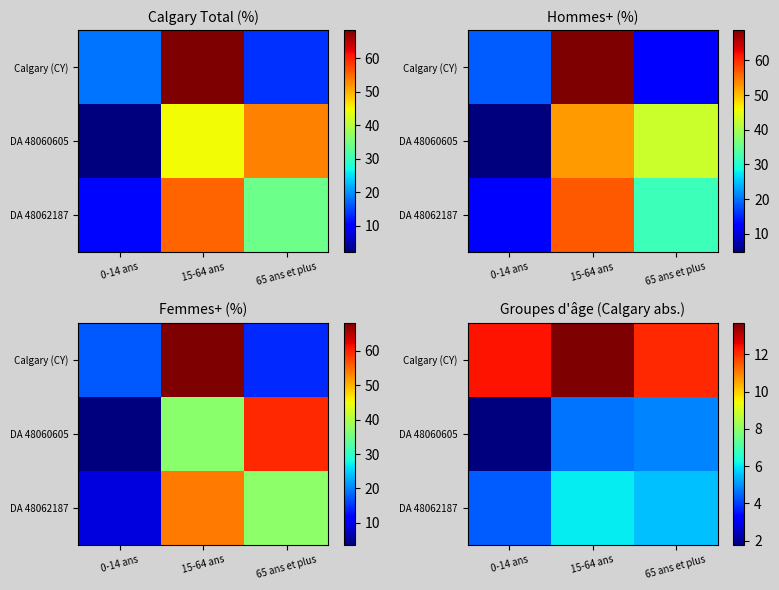

How many data points in DA 48060605 are above 4?

2